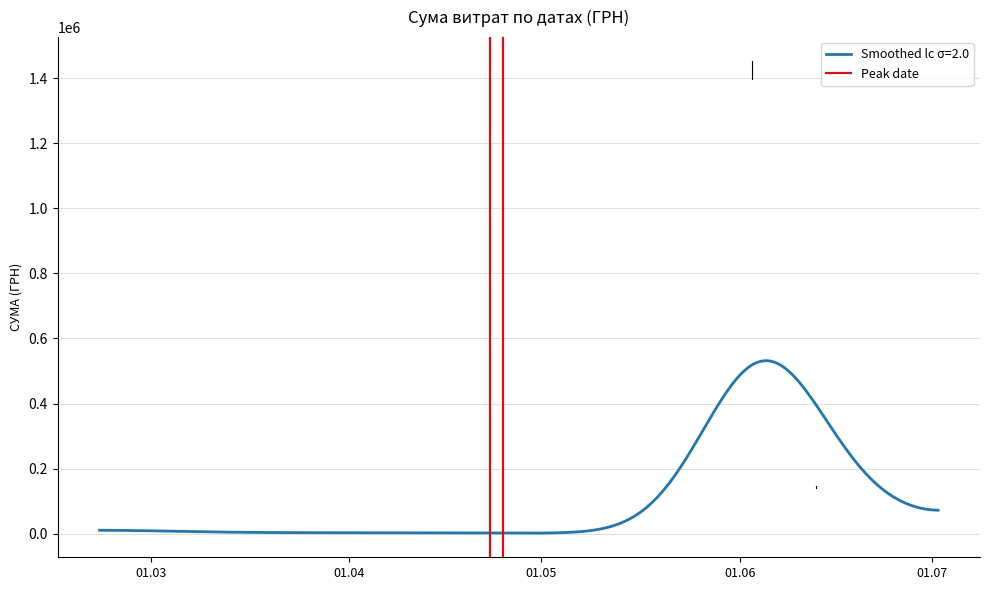

What is the highest value of the Smoothed lc σ=2.0 series?

531565.2